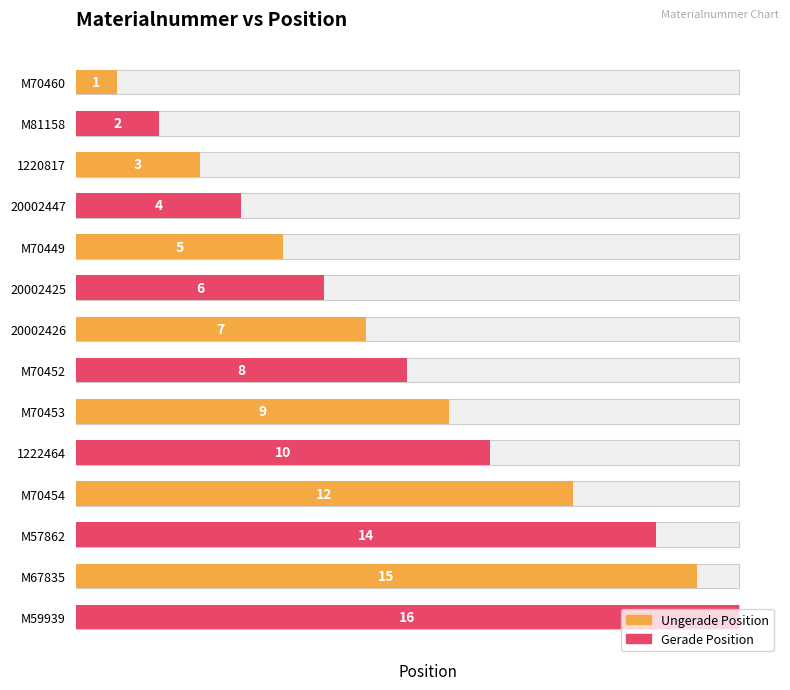

Between 2 and 1, which is larger?

2